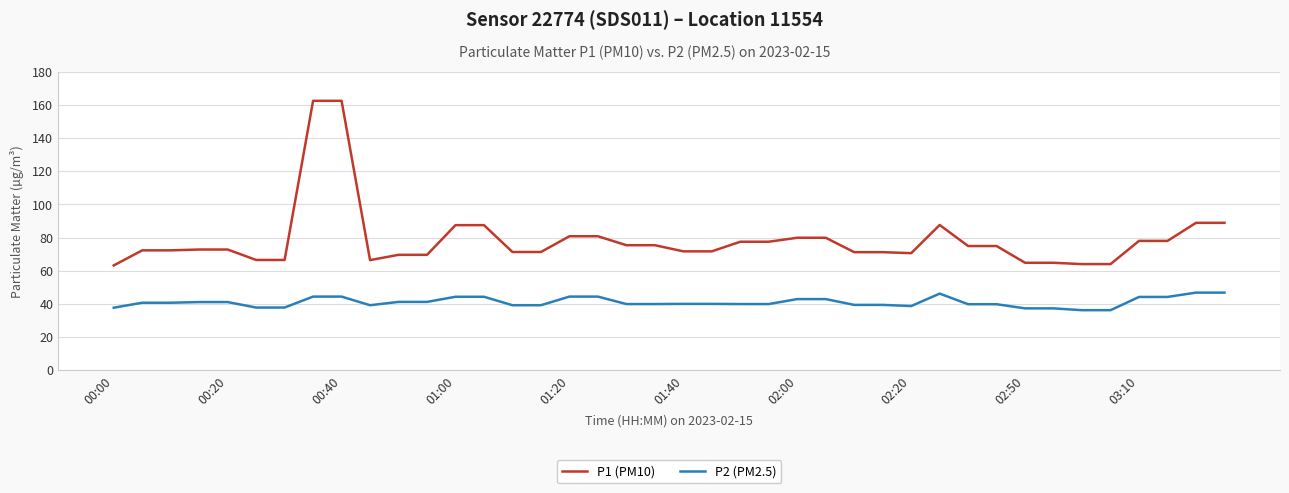

What is the difference between the maximum and minimum values in the P1 (PM10) series?

99.3